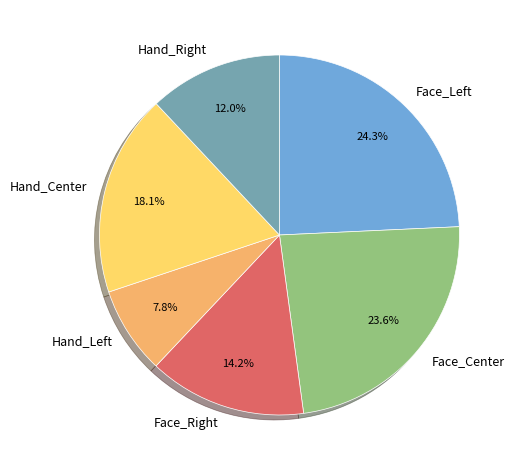

To the nearest percent, what is the average slice percentage?

17%